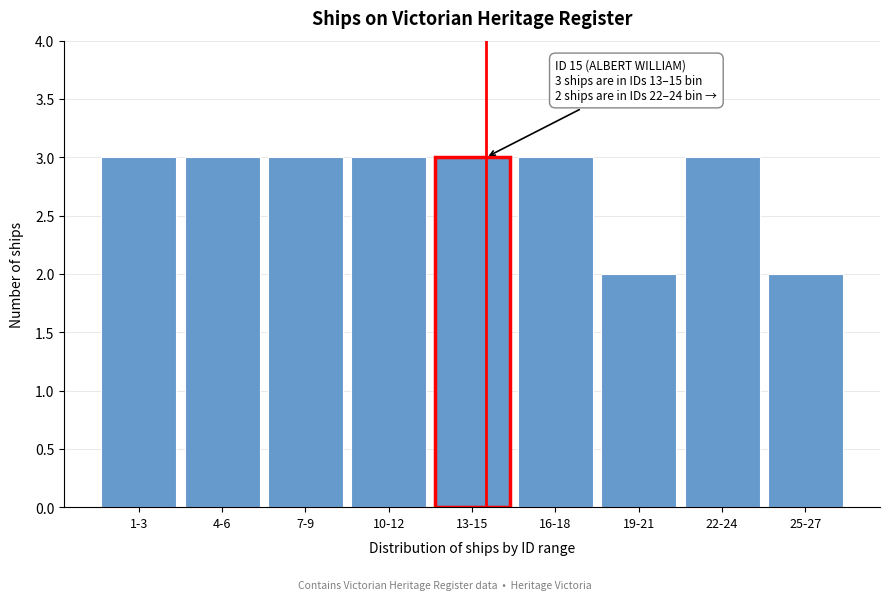

Reading right to left, list all the values displayed in this chart.

25-27=2	22-24=3	19-21=2	16-18=3	13-15=3	10-12=3	7-9=3	4-6=3	1-3=3